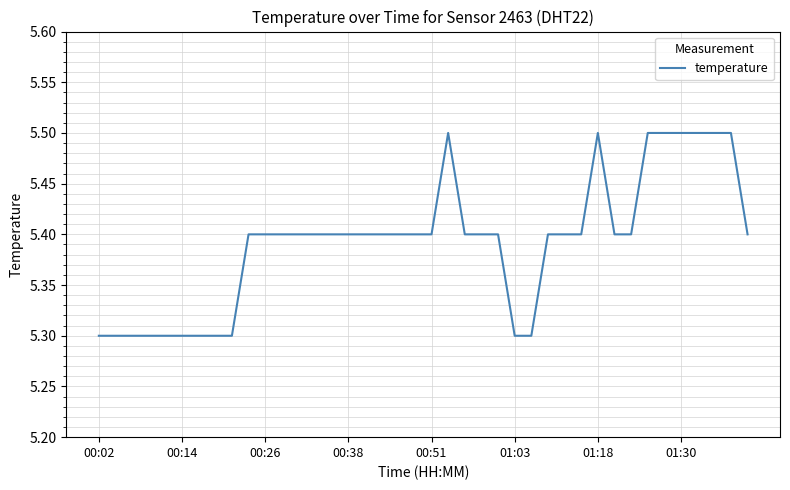

What is the maximum value shown in the chart?

5.5